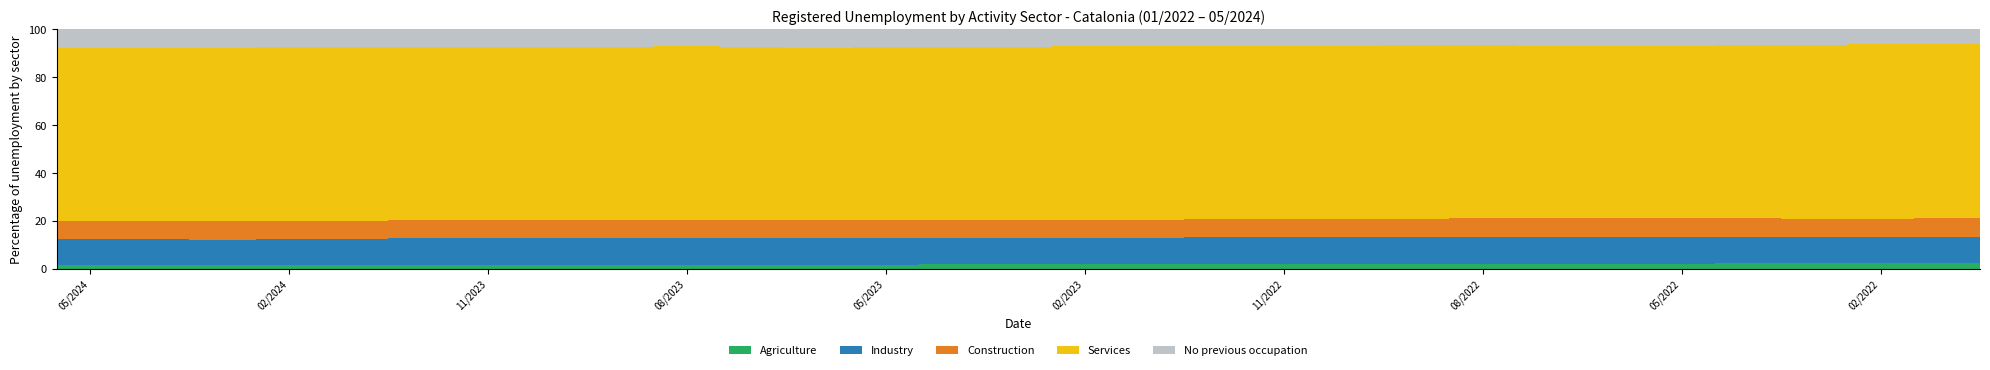

Are the bars horizontal?

No